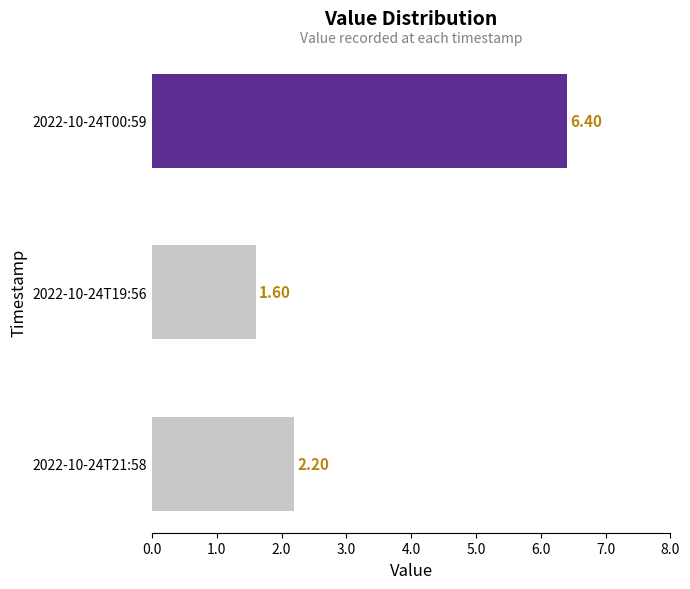

How many categories are shown in the chart?

3